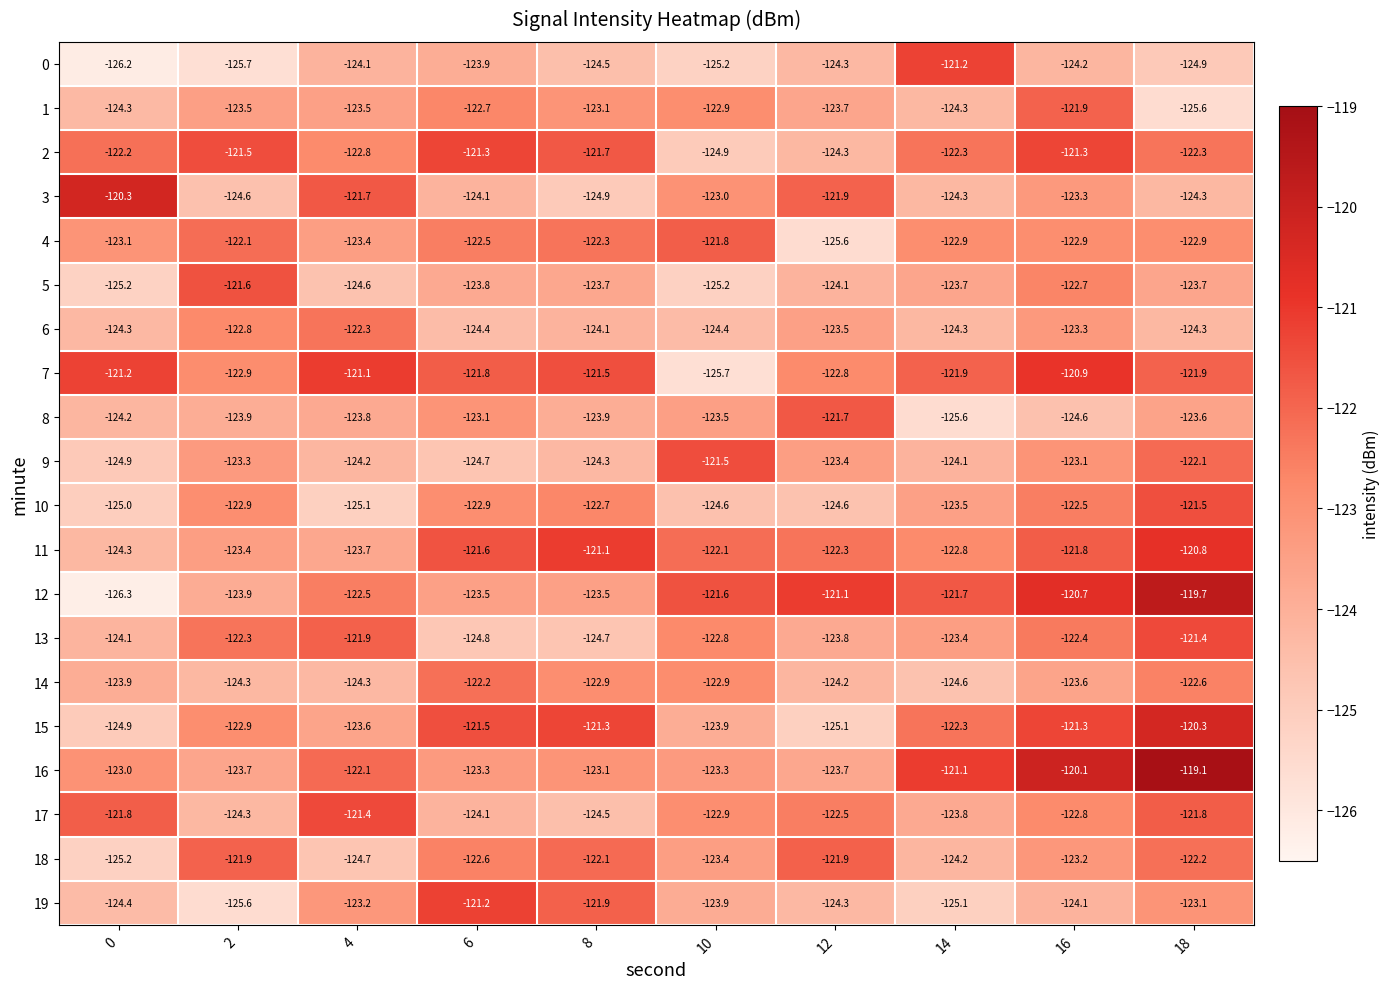

What is the spread (max minus min) of values at 12?

4.5